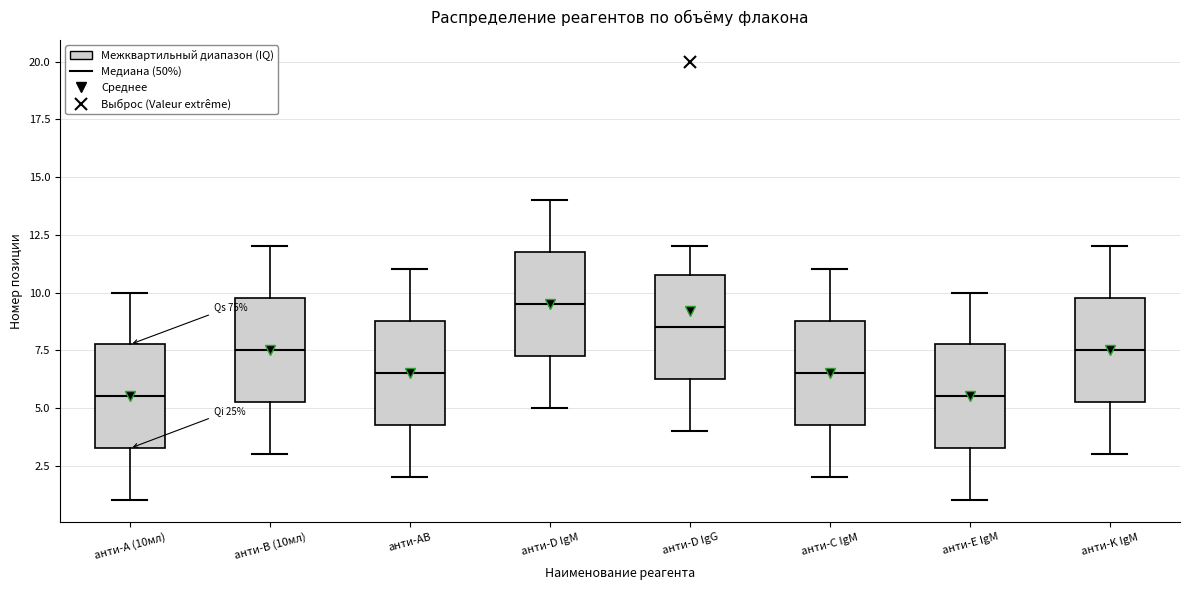

Which box's median line is the highest?

анти-D IgM